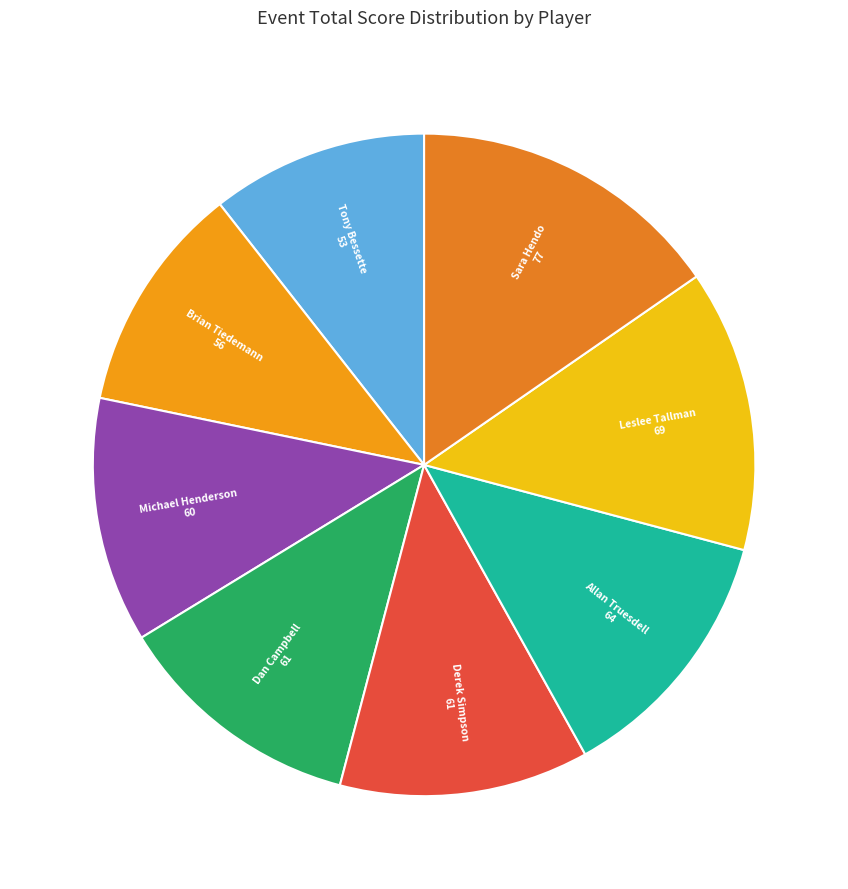

Is there any slice that represents more than half of the pie?

No